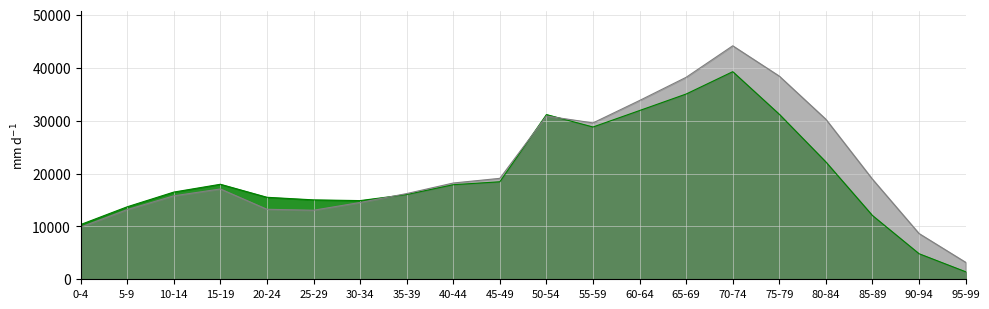

What is the value of the Female population point at the 8th from the left?

16204